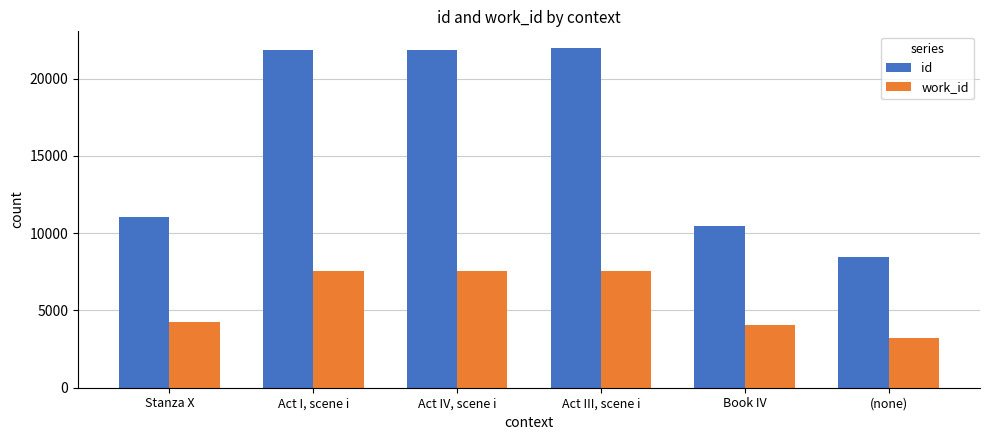

How many groups of bars are there?

6